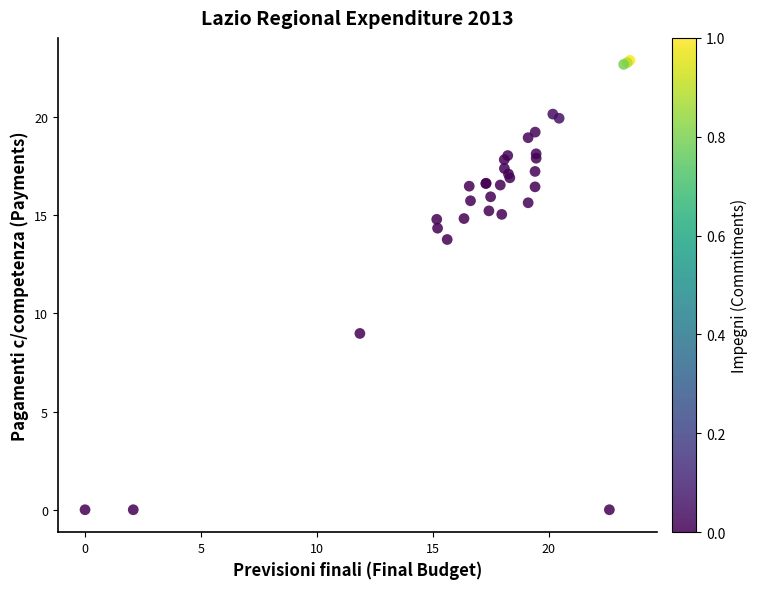

What Y value in the scatter plot is closest to 11?

9.0